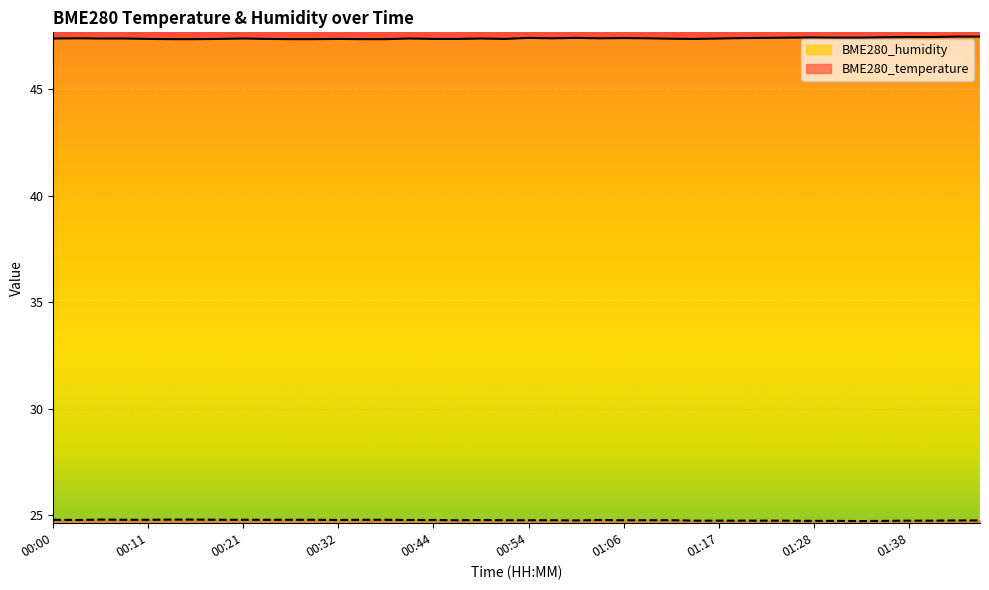

What is the sum of the BME280_temperature values at 01:09 and 00:24?

49.5